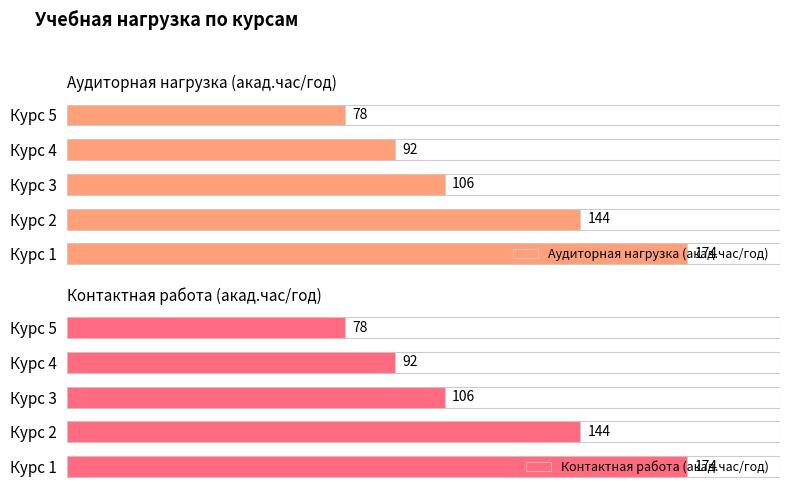

What is the minimum value for Контактная работа (акад.час/год)?

78